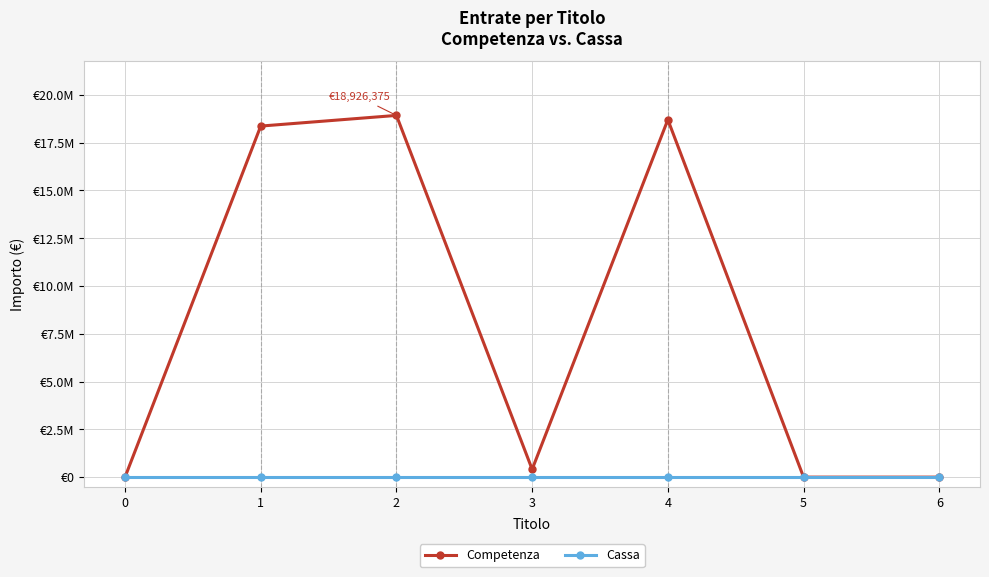

The Competenza series shows 6544300.7 at 4. True or false?

False